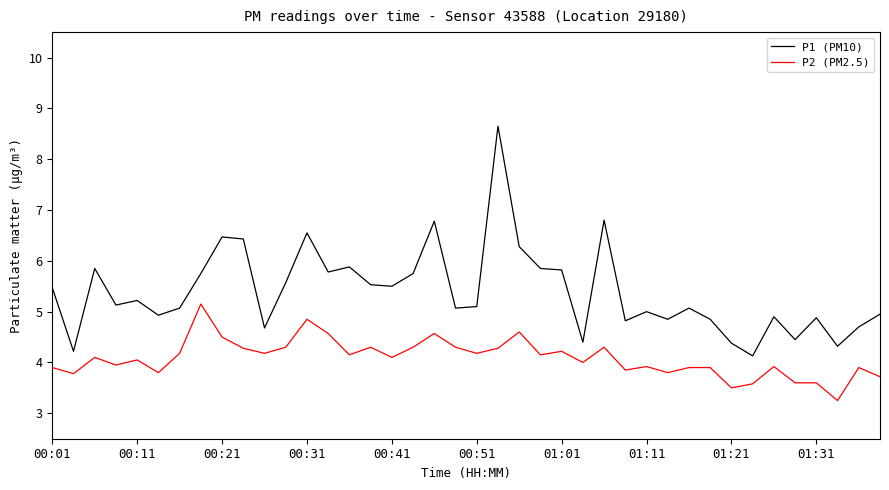

True or false: P1 (PM10) has more than 1 interior local peaks.

True